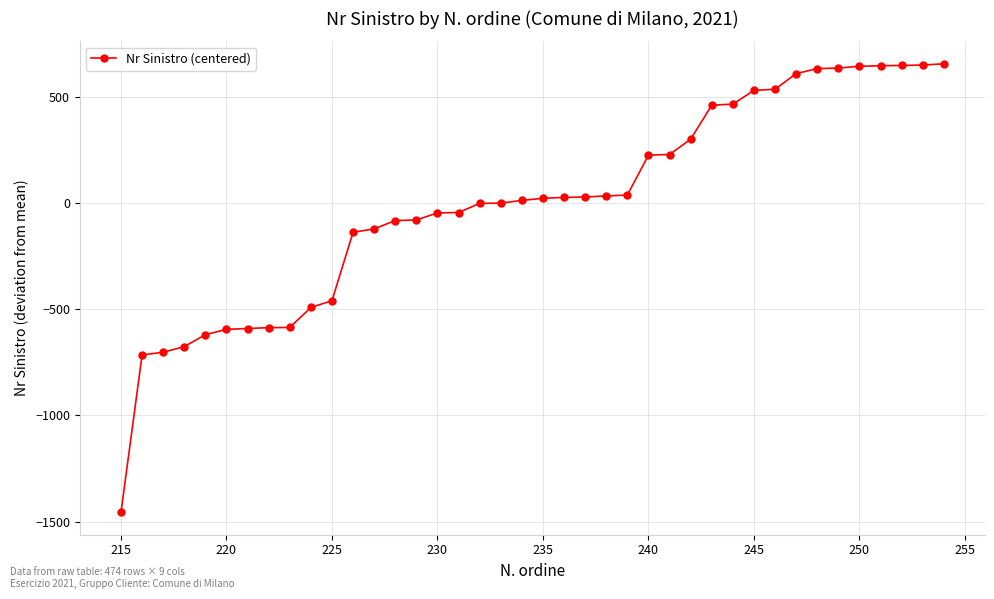

What is the difference between the second highest and minimum values?

2105.0